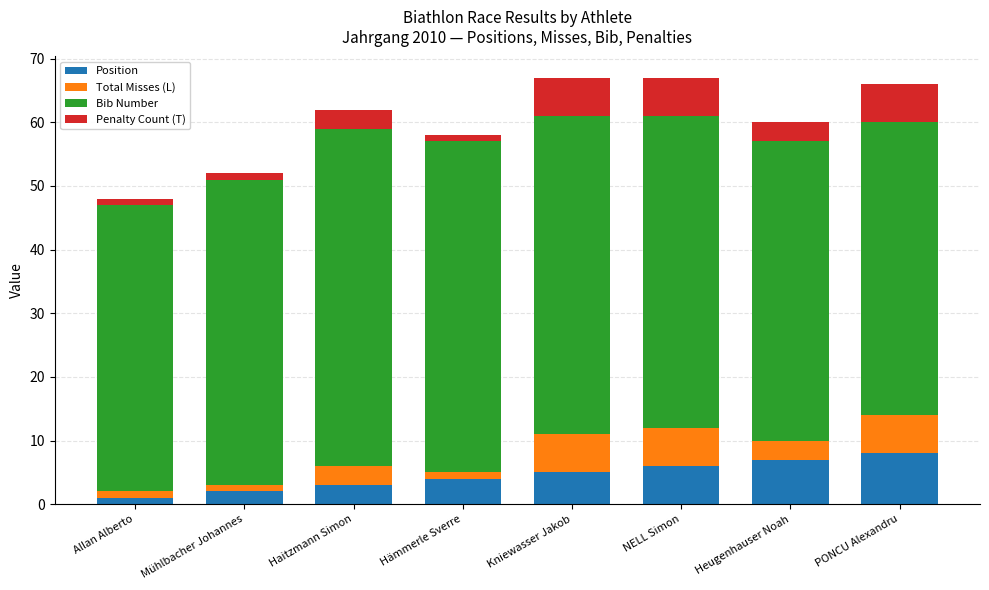

The Position series shows 13 at PONCU Alexandru. True or false?

False